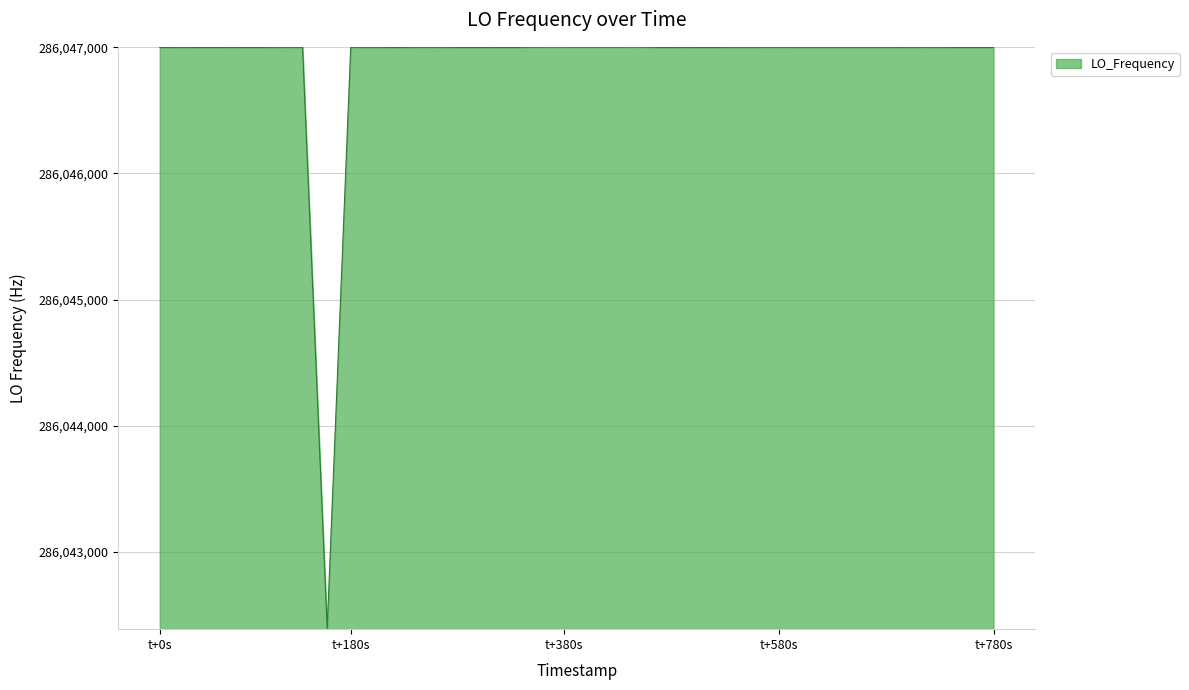

What is the difference between the maximum and minimum values?

4610.1